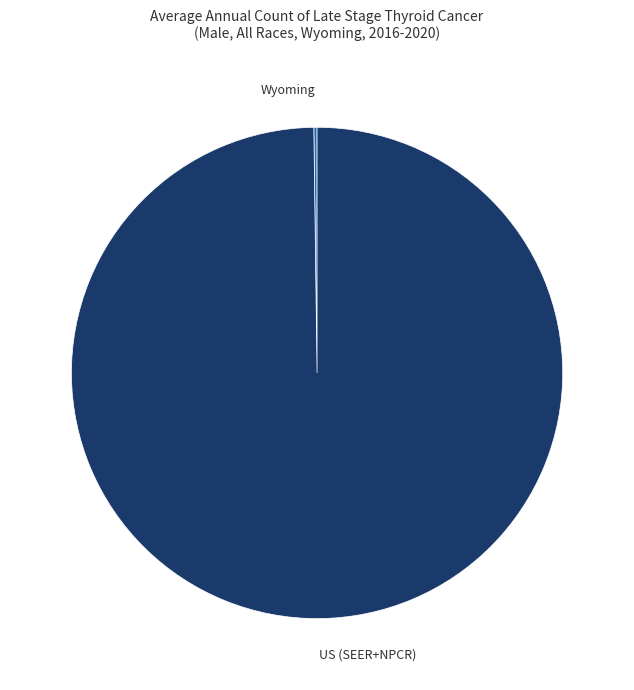

Is there any slice that represents more than half of the pie?

Yes